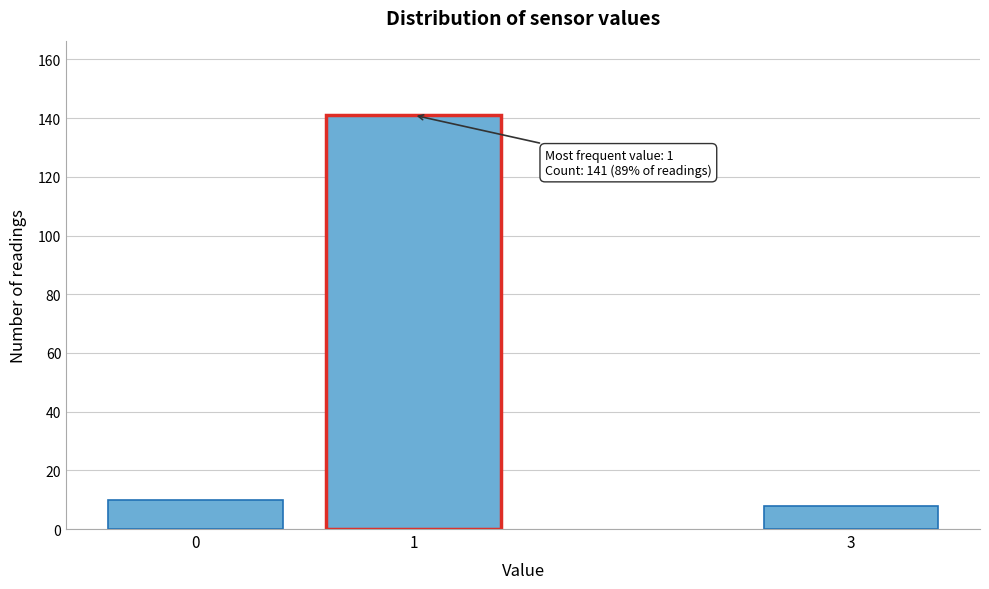

Reading right to left, what are all the values shown in this chart?

3=8	1=141	0=10